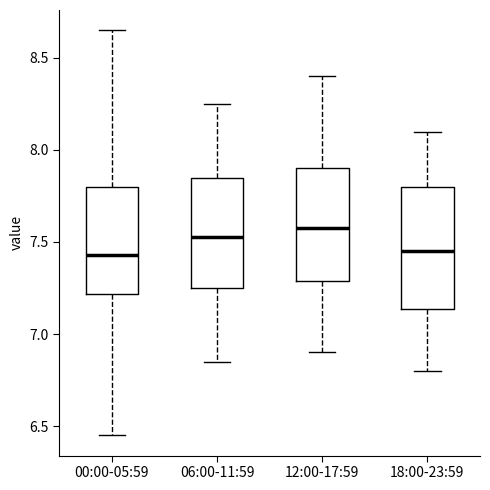

Where does the median line of the box for 00:00-05:59 sit on the y-axis? The values are not printed on the chart, so give them approximately, as read against the axis.

7.45